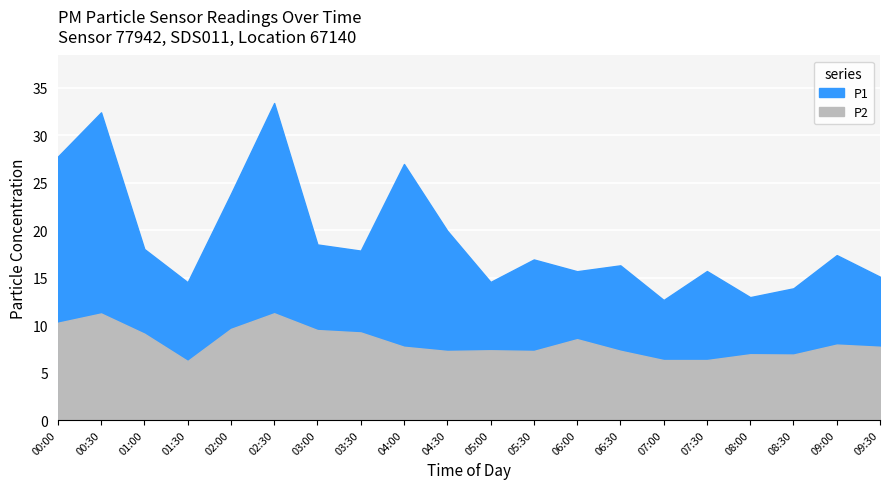

Which series has the widest spread of values?

P1